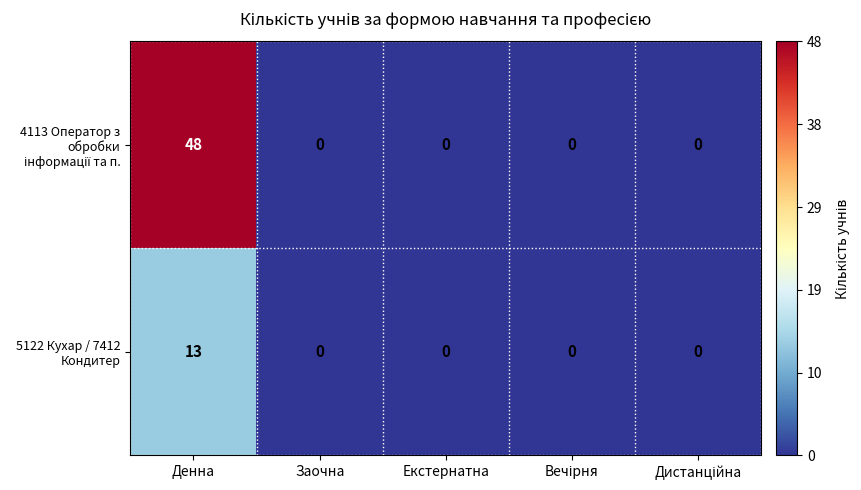

True or false: 5122 Кухар / 7412 Кондитер has a value of -8 at Екстернатна.

False